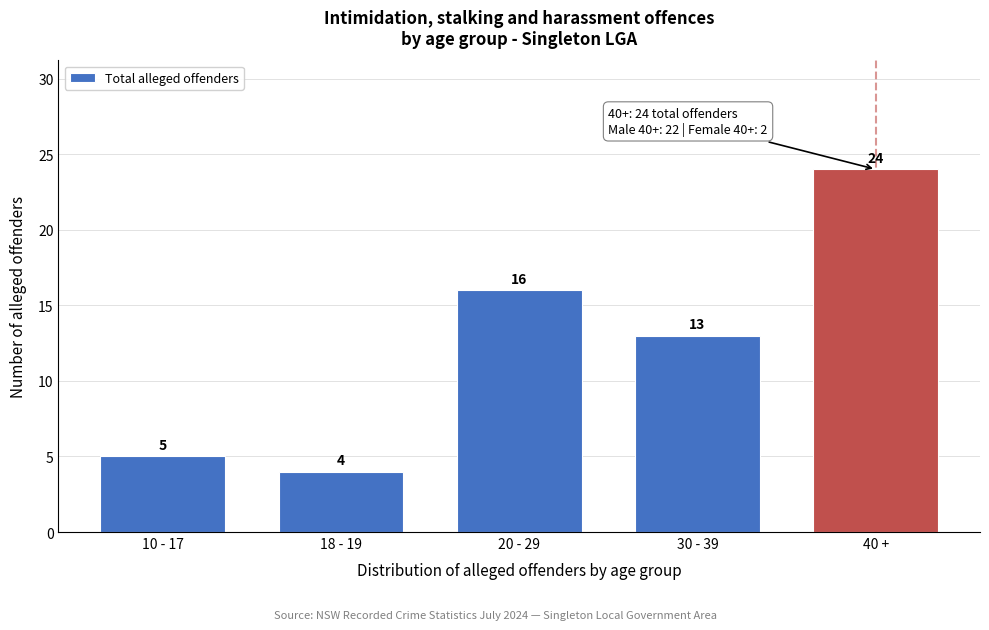

Reading left to right, transcribe all the data shown in this chart.

5	4	16	13	24